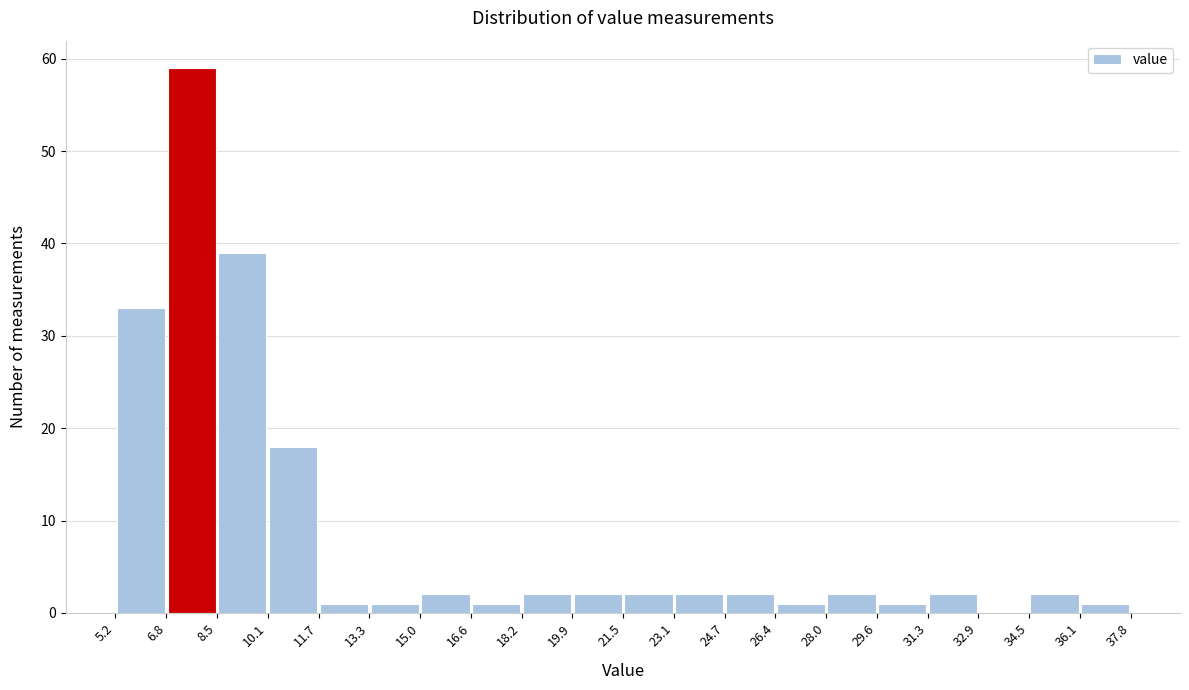

Over which range of the x-axis is the bar tallest?

6.8 to 8.5